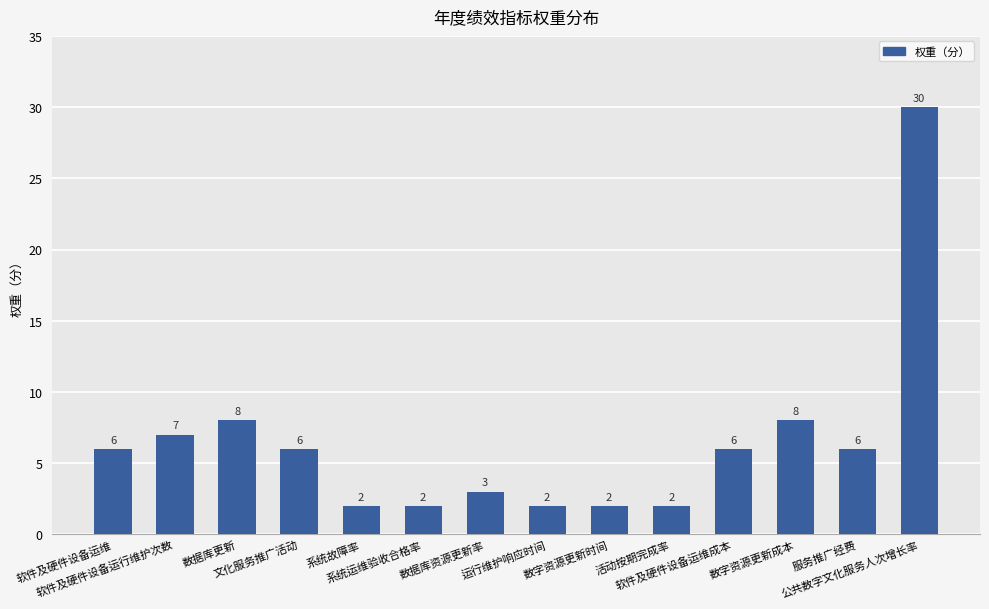

What is the sum of all values?

90